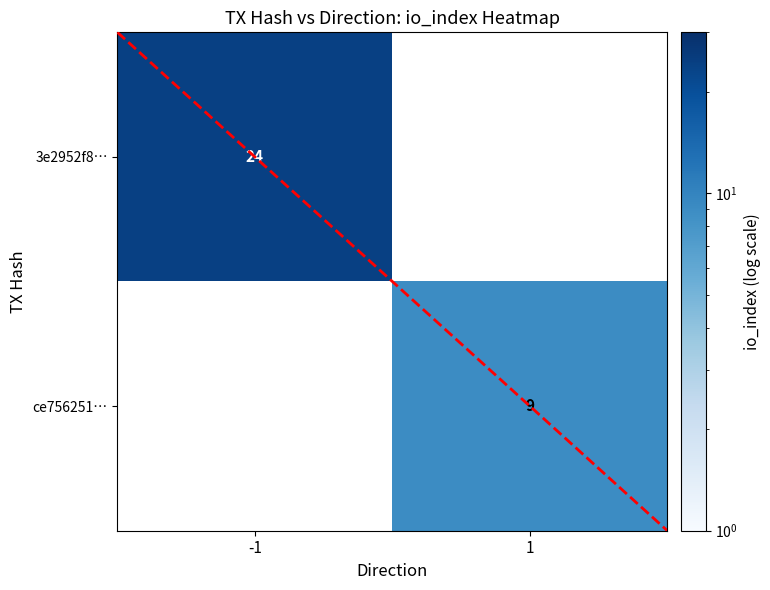

The value of ce756251… at 1 is 9. True or false?

True